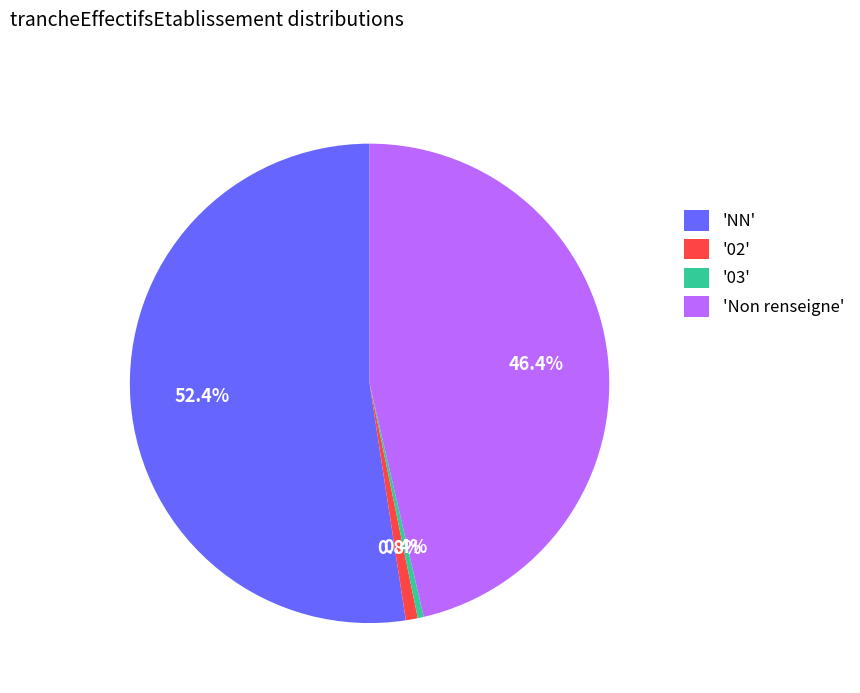

Which category accounts for the majority?

'NN'